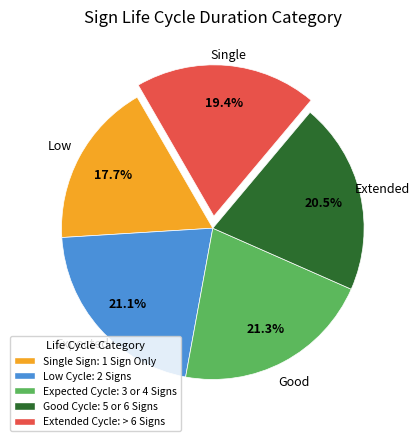

Is Low Cycle: 2 Signs the majority of the pie?

No